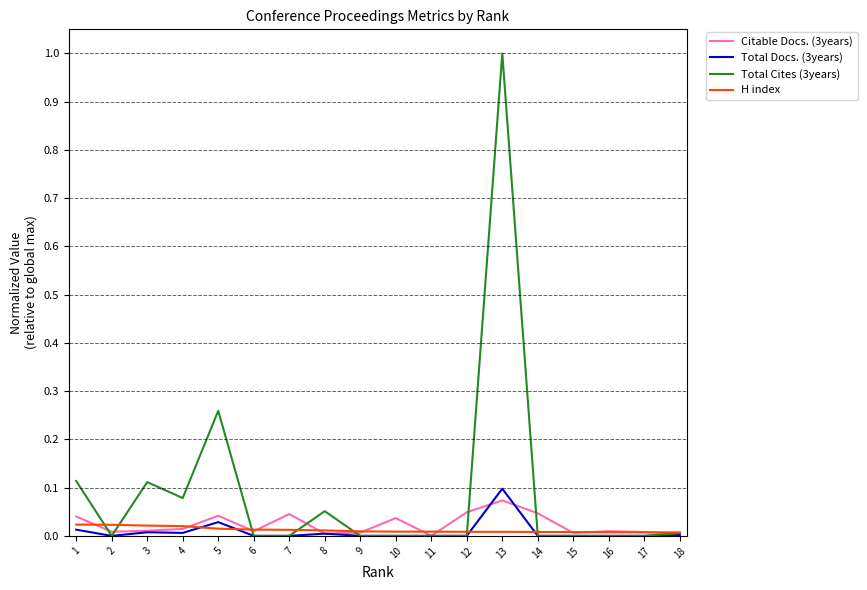

True or false: Total Cites (3years) has a value of 0.4 at 6.

False